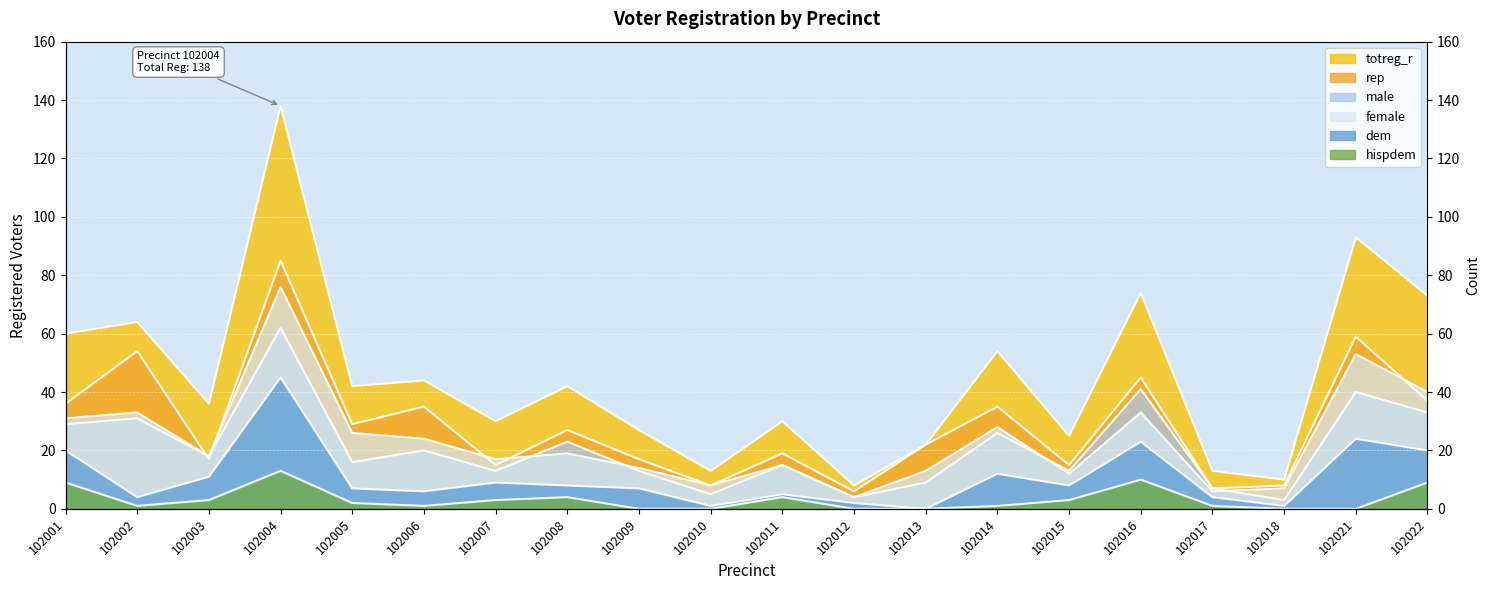

What is the sum of all male values?

421